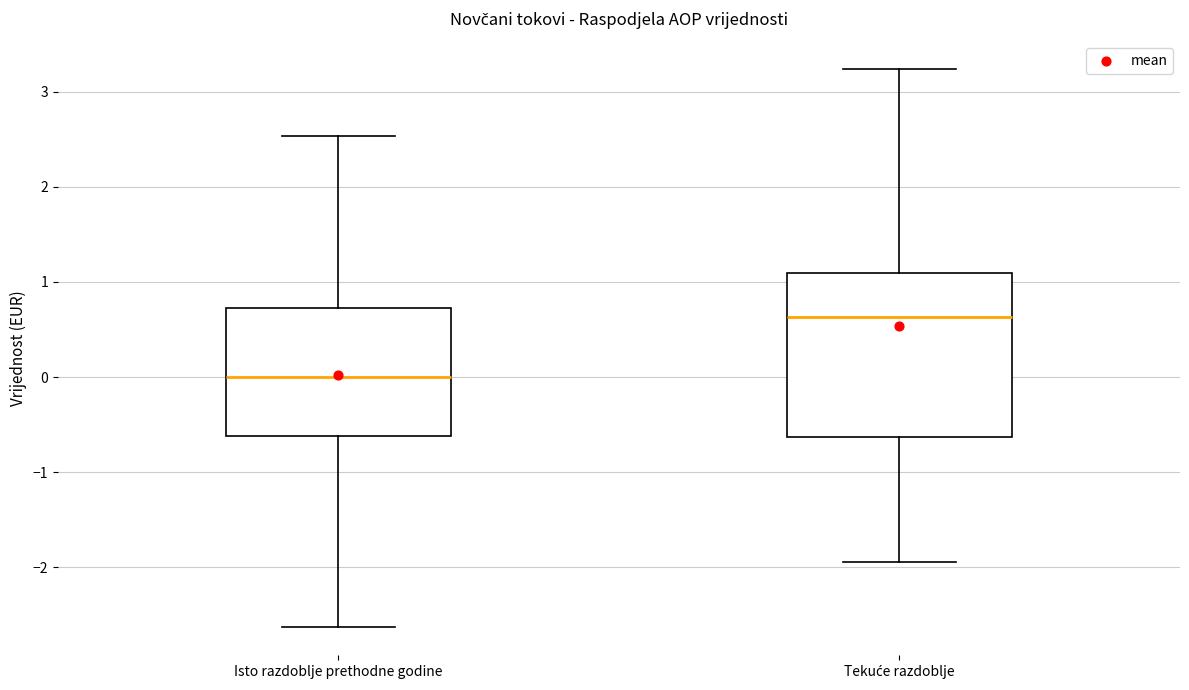

Which box's median line is the lowest?

Isto razdoblje prethodne godine